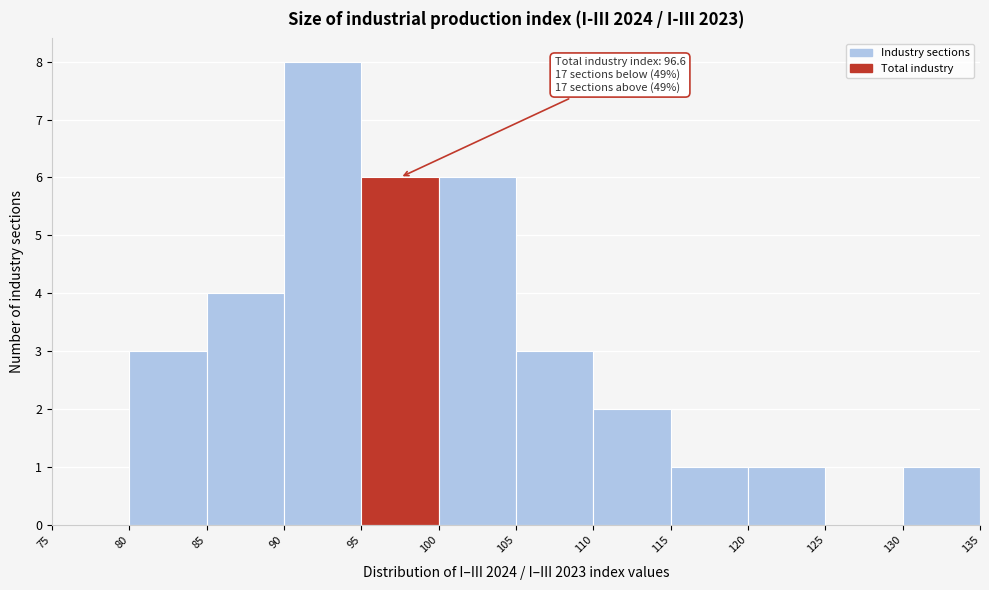

Over which range of the x-axis is the bar tallest?

90 to 95